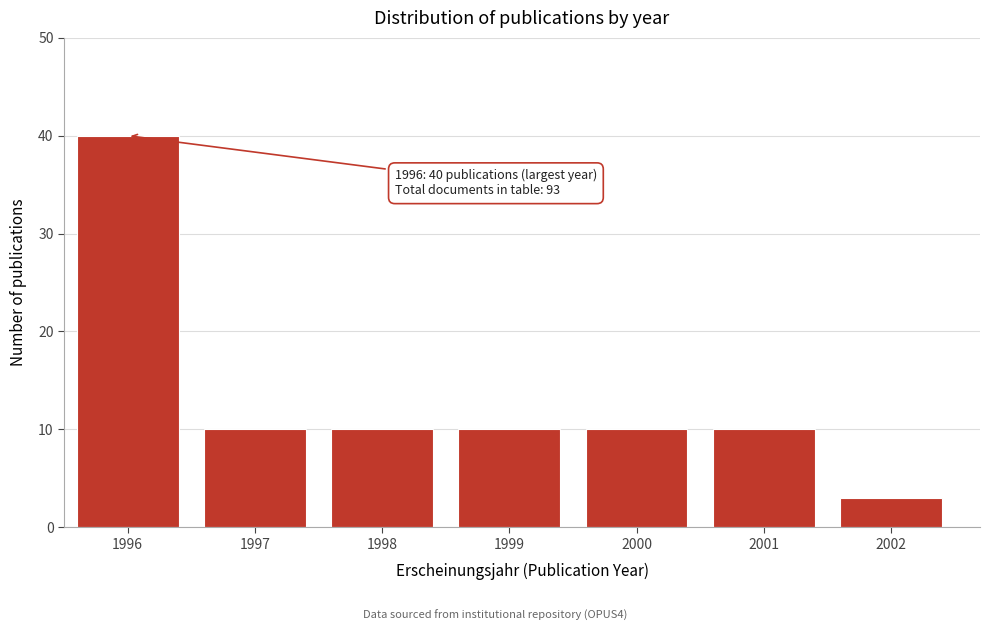

Reading left to right, transcribe all the data shown in this chart.

1996=40	1997=10	1998=10	1999=10	2000=10	2001=10	2002=3